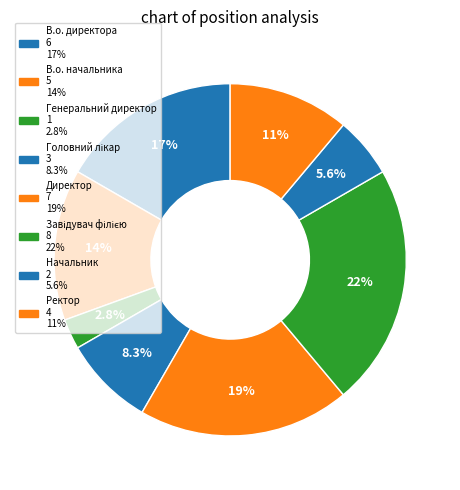

Is it true that Завідувач філією is 22% of the pie?

True